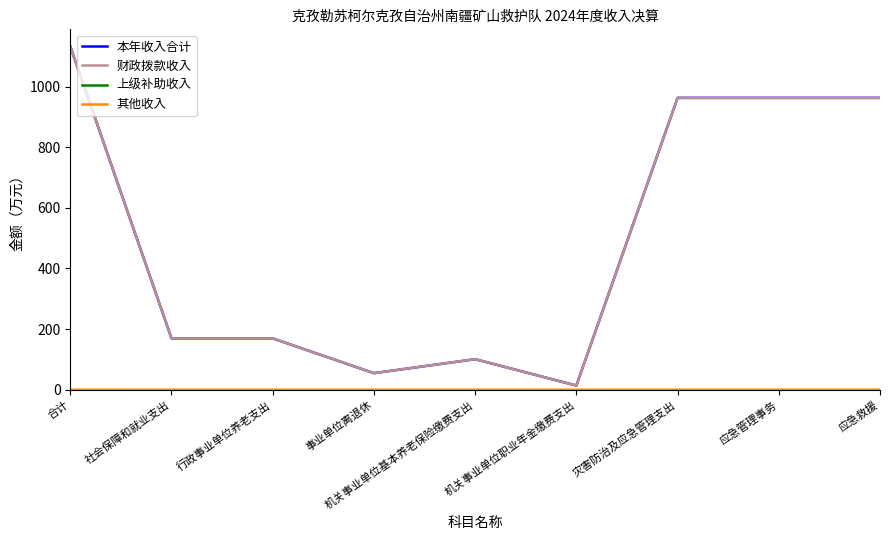

The 财政拨款收入 series shows 13.9 at 机关事业单位职业年金缴费支出. True or false?

True